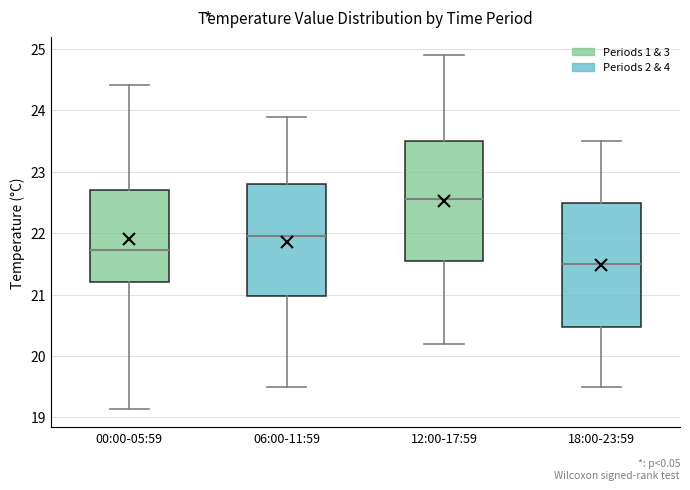

Reading left to right, read every box against the y-axis: the position of its median line, the range the box covers, and the ends of its whiskers. The values are not printed on the chart, so give them approximately, as read against the axis.

00:00-05:59: median 21.7, box 21.2 to 22.7, whiskers 19.1 to 24.4
06:00-11:59: median 22.0, box 21.0 to 22.8, whiskers 19.5 to 23.9
12:00-17:59: median 22.6, box 21.6 to 23.5, whiskers 20.2 to 24.9
18:00-23:59: median 21.5, box 20.5 to 22.5, whiskers 19.5 to 23.5